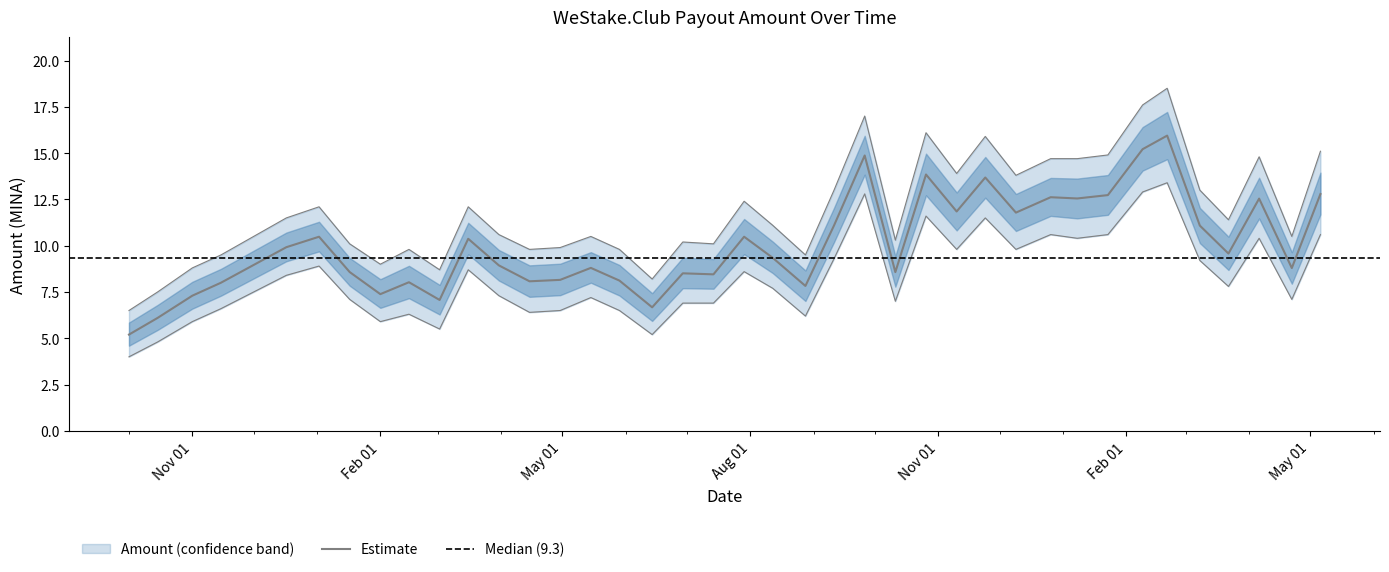

At which label does Amount Lower first exceed 7?

2022-12-17